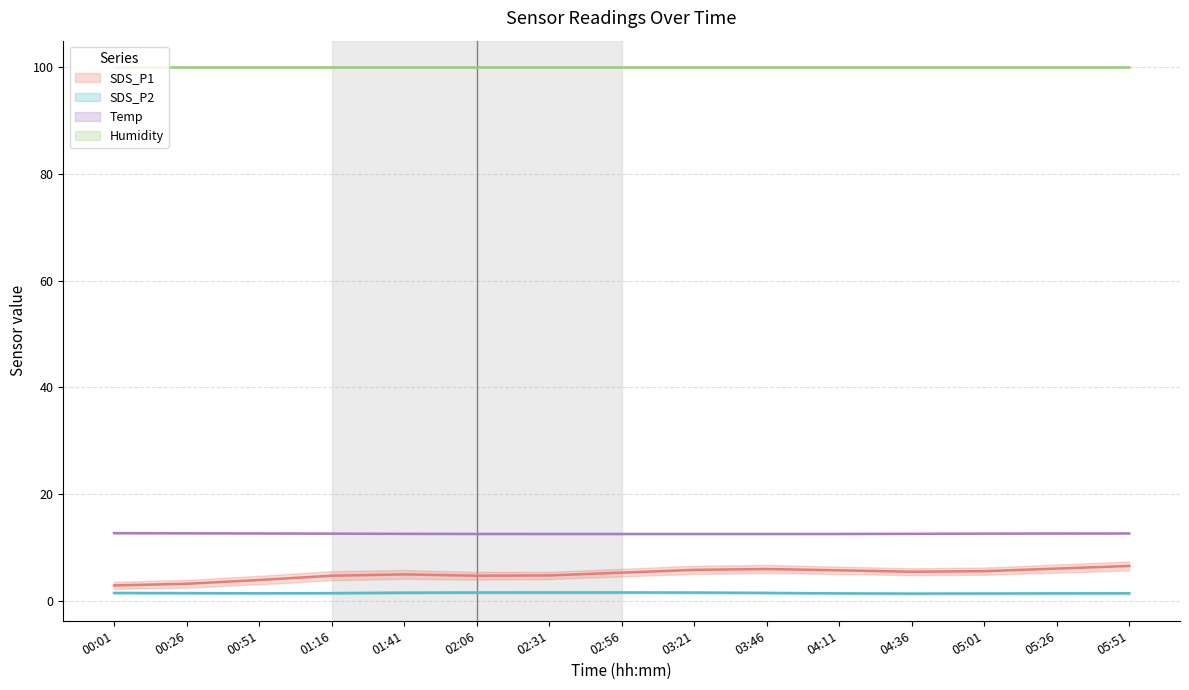

What is the approximate value of SDS_P1 at 02:56?

5.4